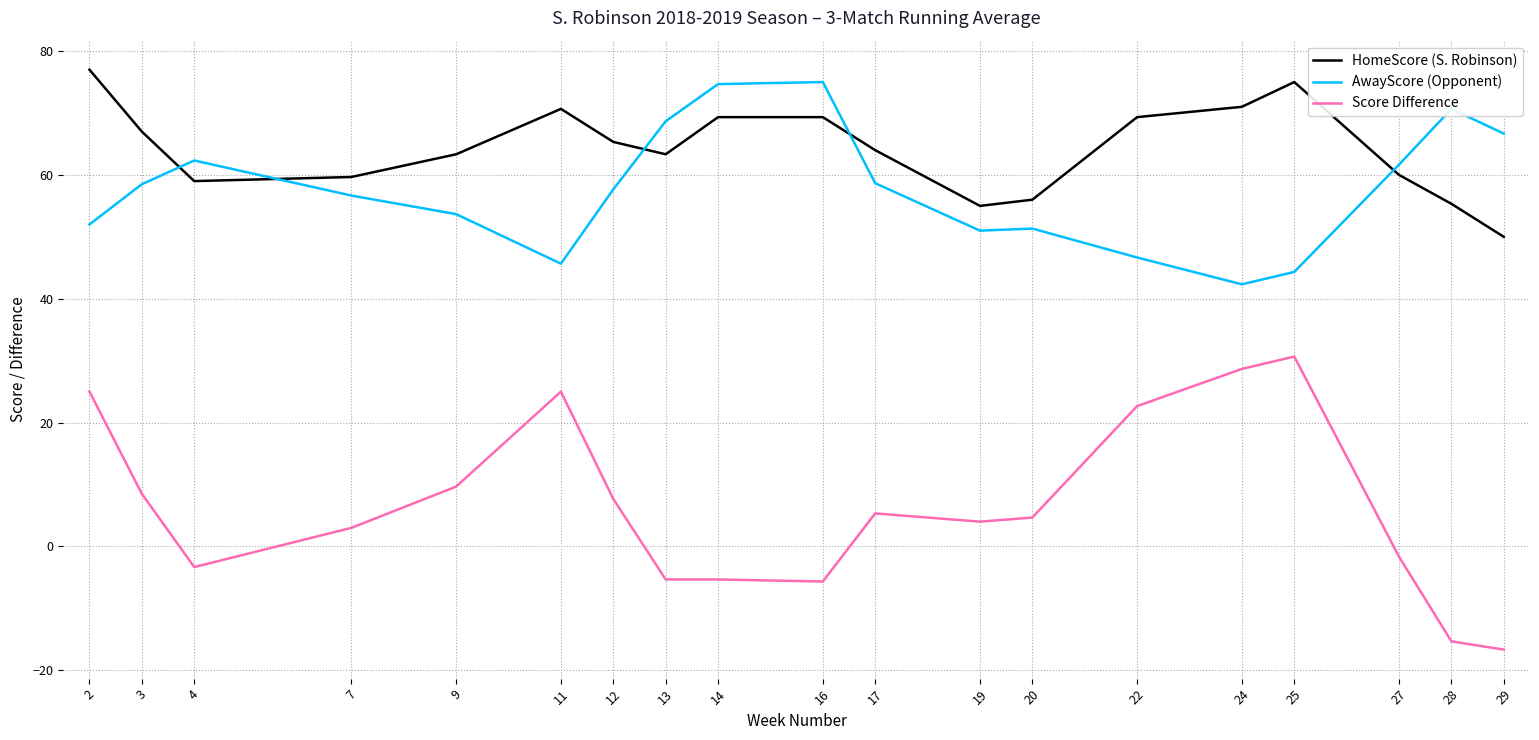

True or false: HomeScore (S. Robinson) and AwayScore (Opponent) cross at least once.

True